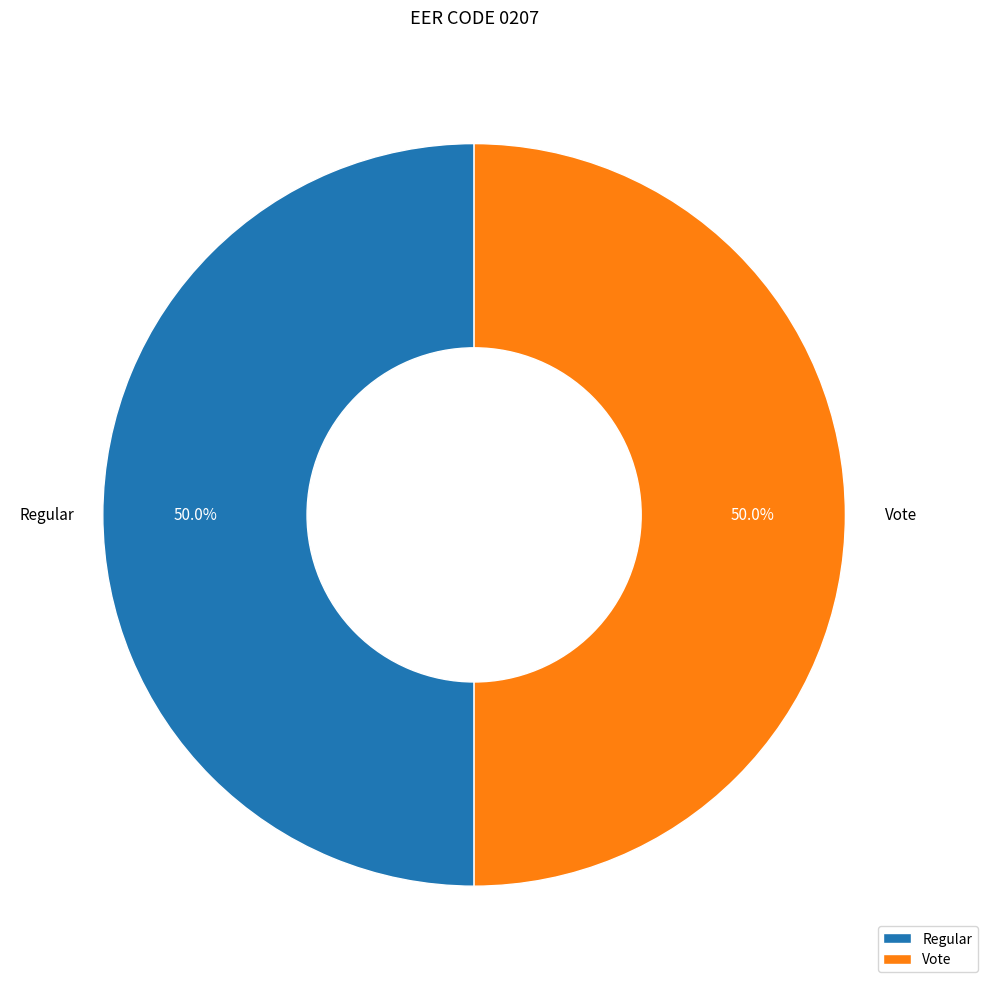

What is the ratio of the value at Vote to the value at Regular?

1.0